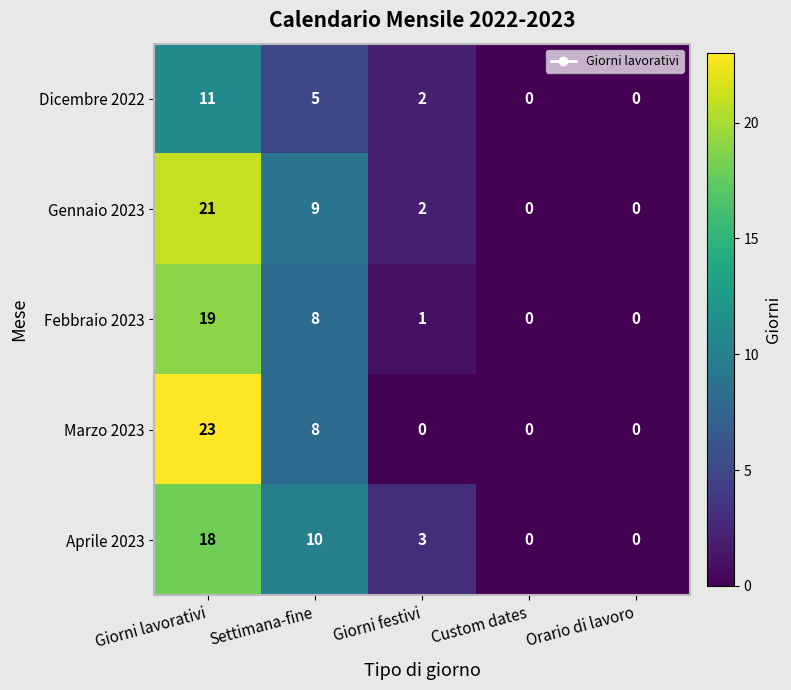

How many data points in Gennaio 2023 are less than 2?

2